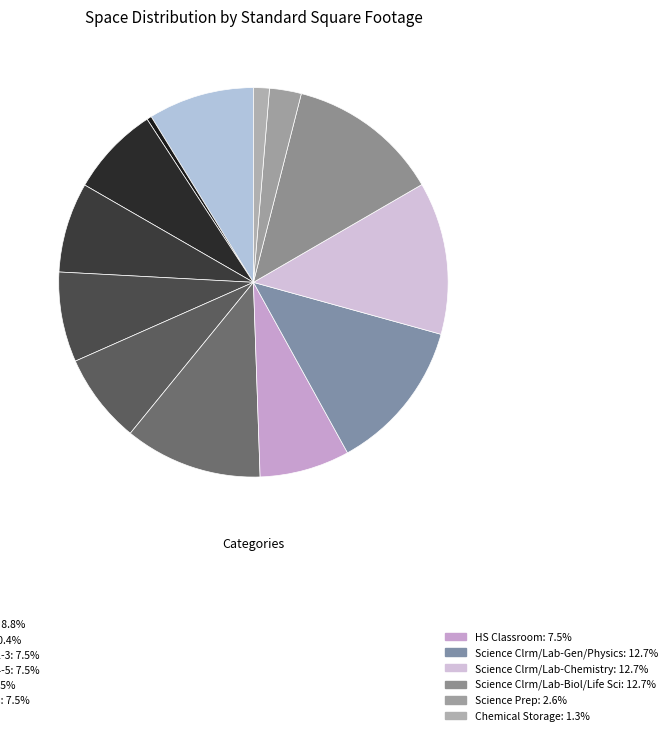

How many slices are in this pie chart?

13